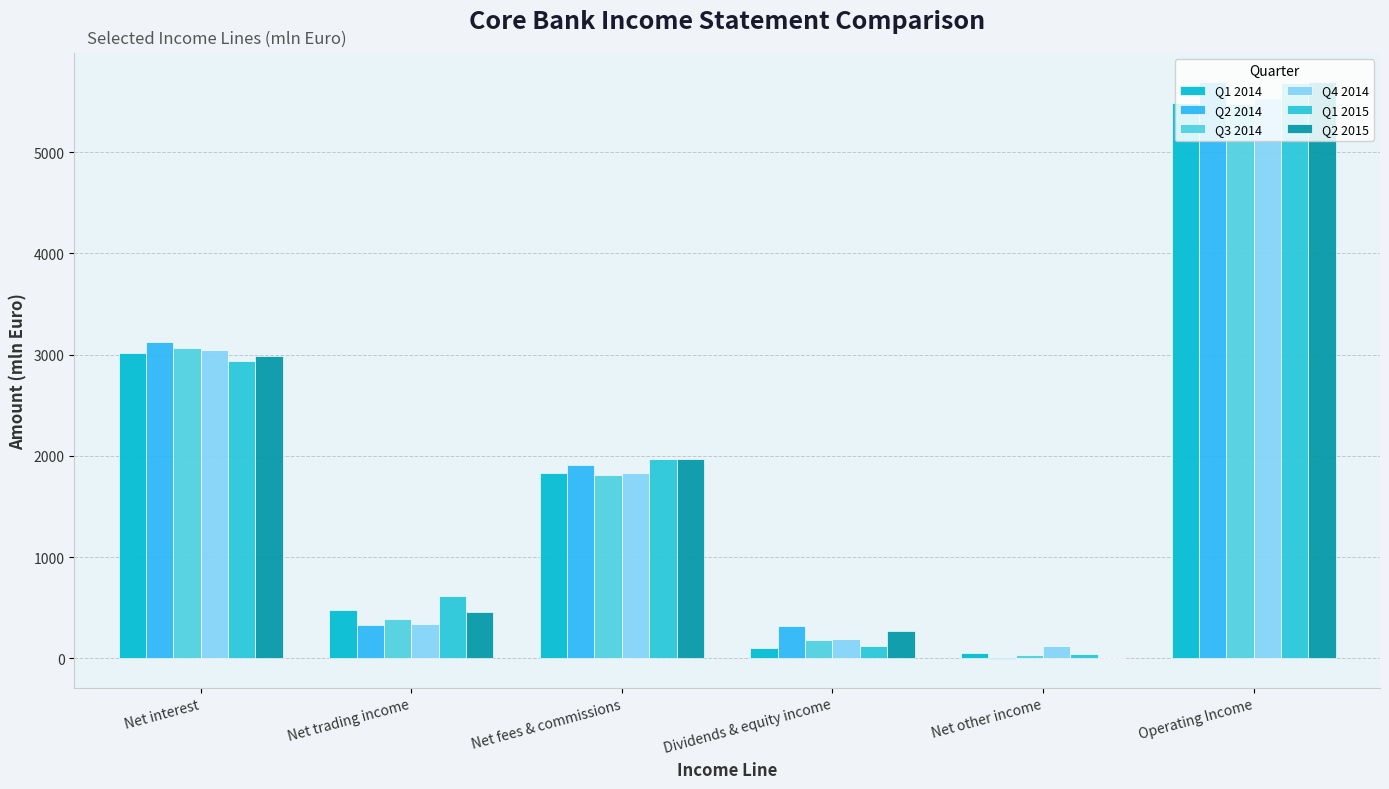

How many groups of bars are there?

6